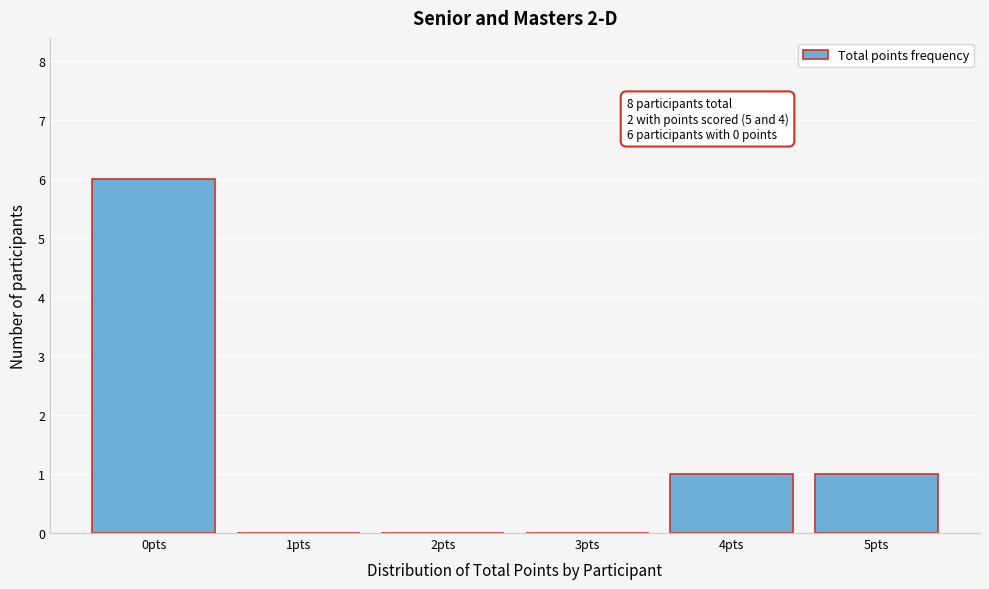

Reading left to right, transcribe all the data shown in this chart.

0pts=6	1pts=0	2pts=0	3pts=0	4pts=1	5pts=1